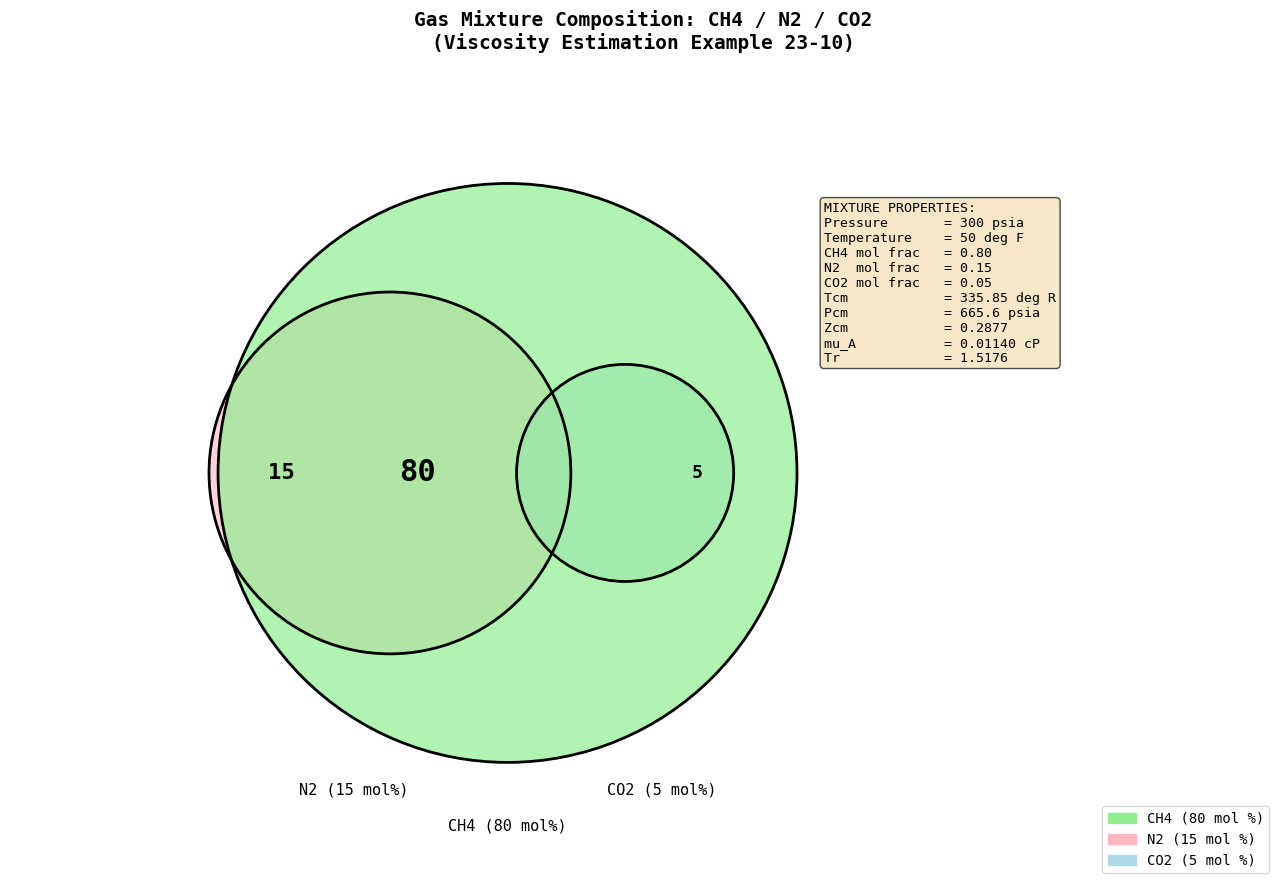

Between N2 and CO2, which is larger?

N2